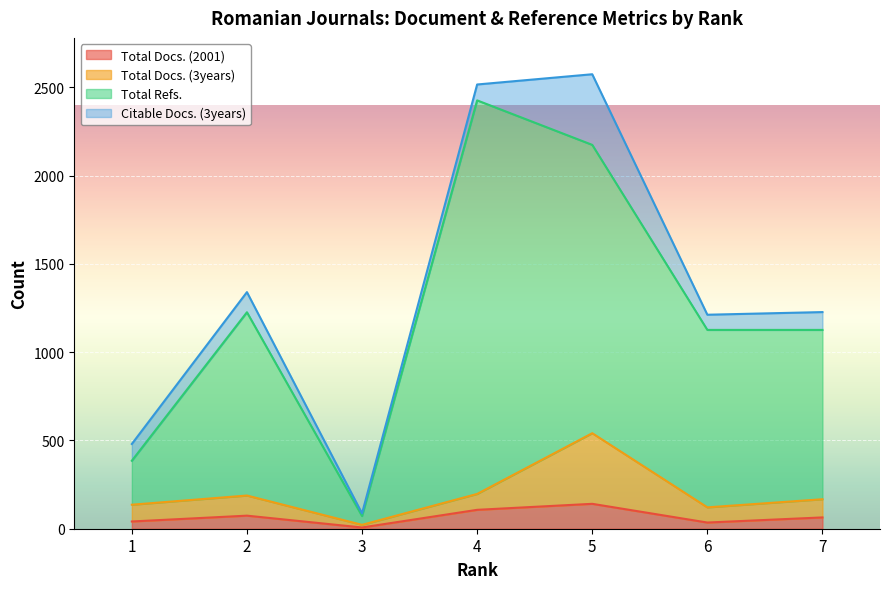

Does the chart display data point markers on the line(s)?

No